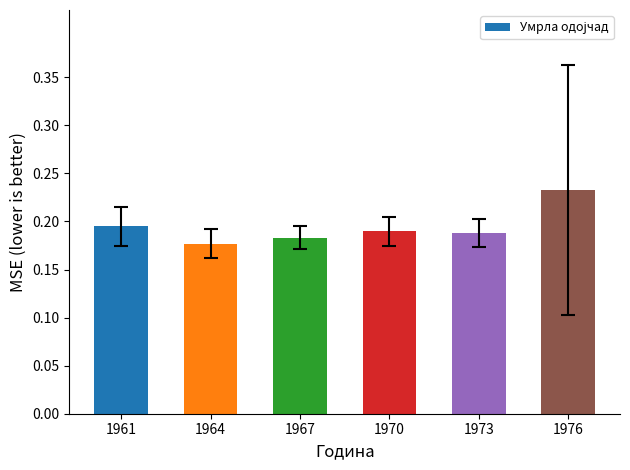

The chart shows a value of 0.1 at 1967. True or false?

False